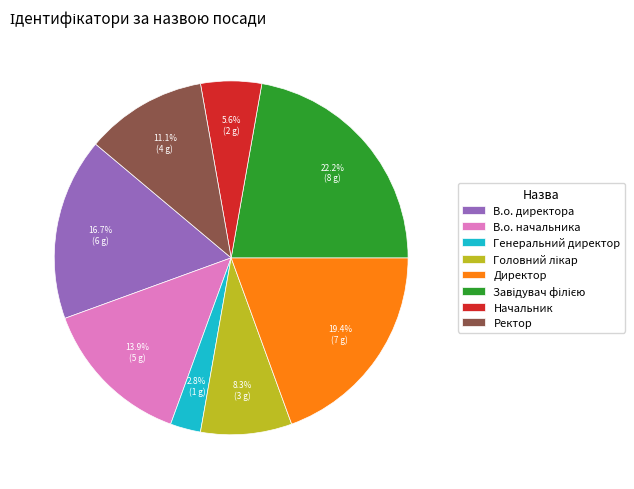

What percentage is NOT represented by В.о. директора?

83.3%